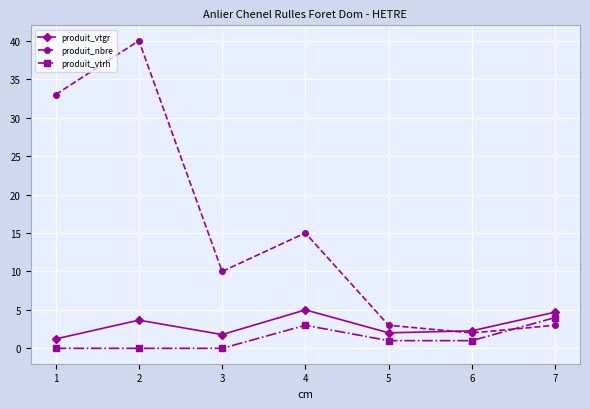

What is the difference between the highest and lowest values at 5?

2.0